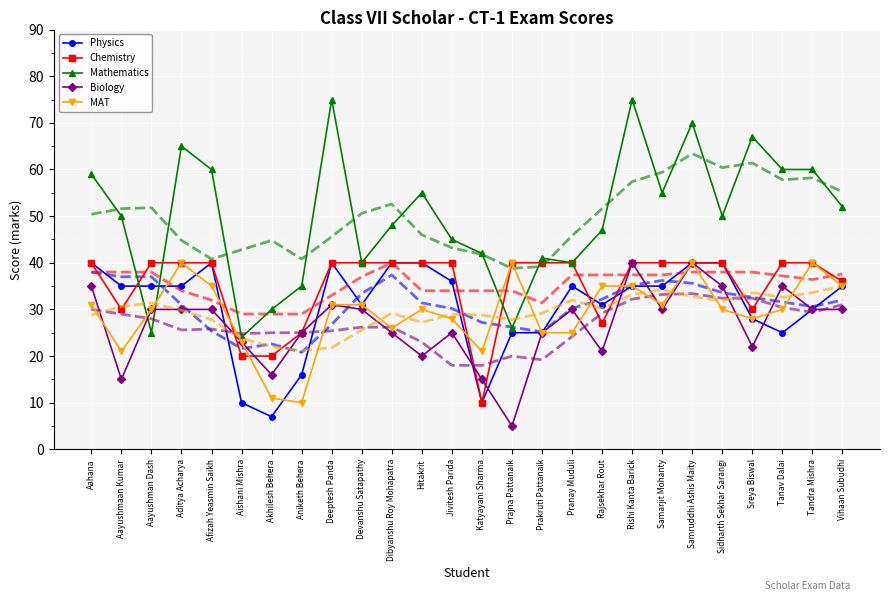

What is the total value across all series at Aahana?

390.2